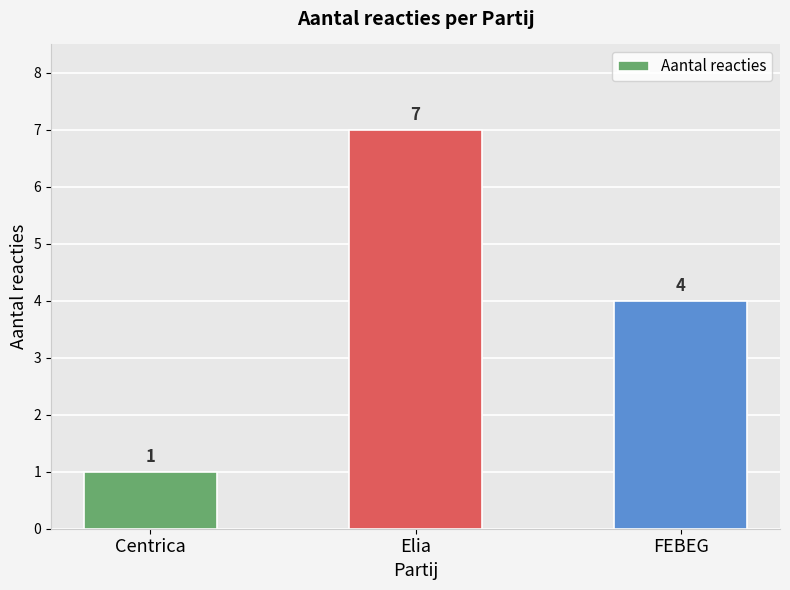

What is the label of the 1st bar from the right?

FEBEG